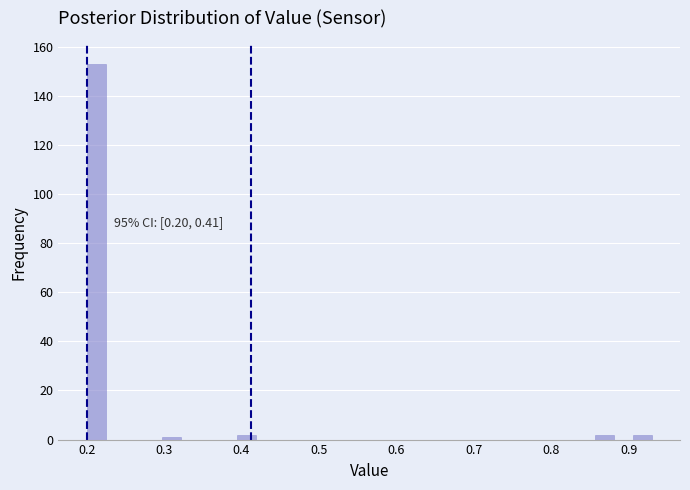

Read against the x-axis, roughly where is the centre of the tallest bar?

0.21